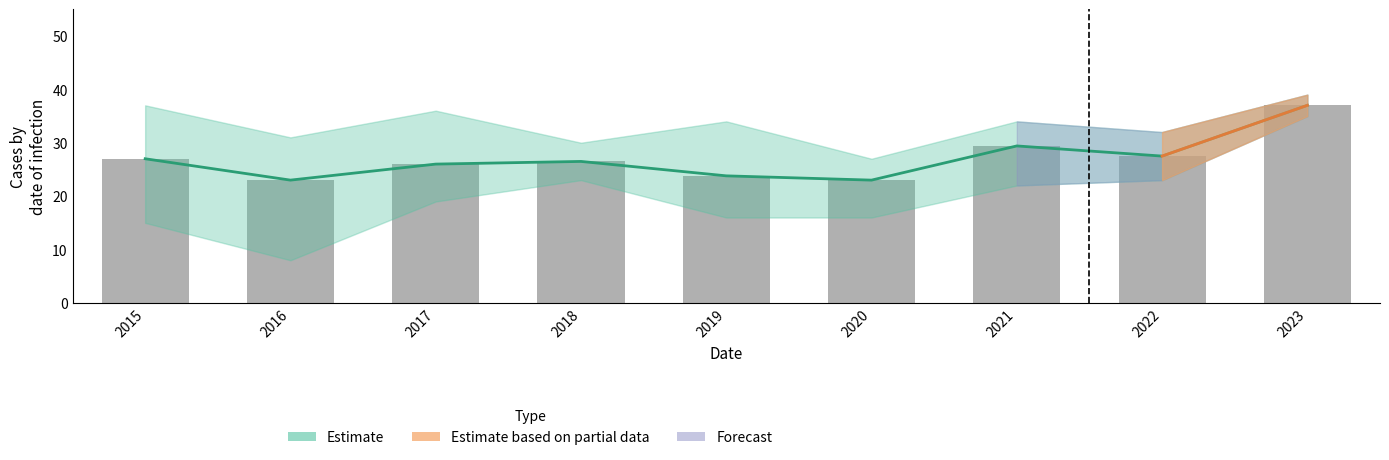

What is the greatest value displayed?

37.0